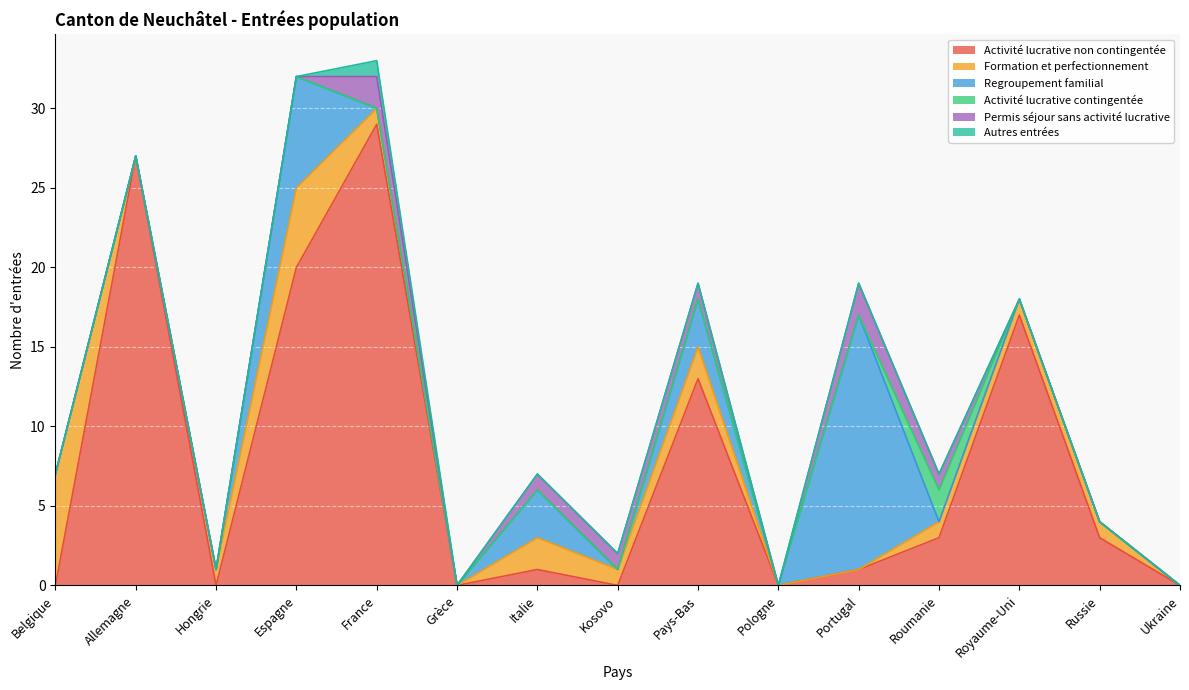

How many data points does each series have?

15